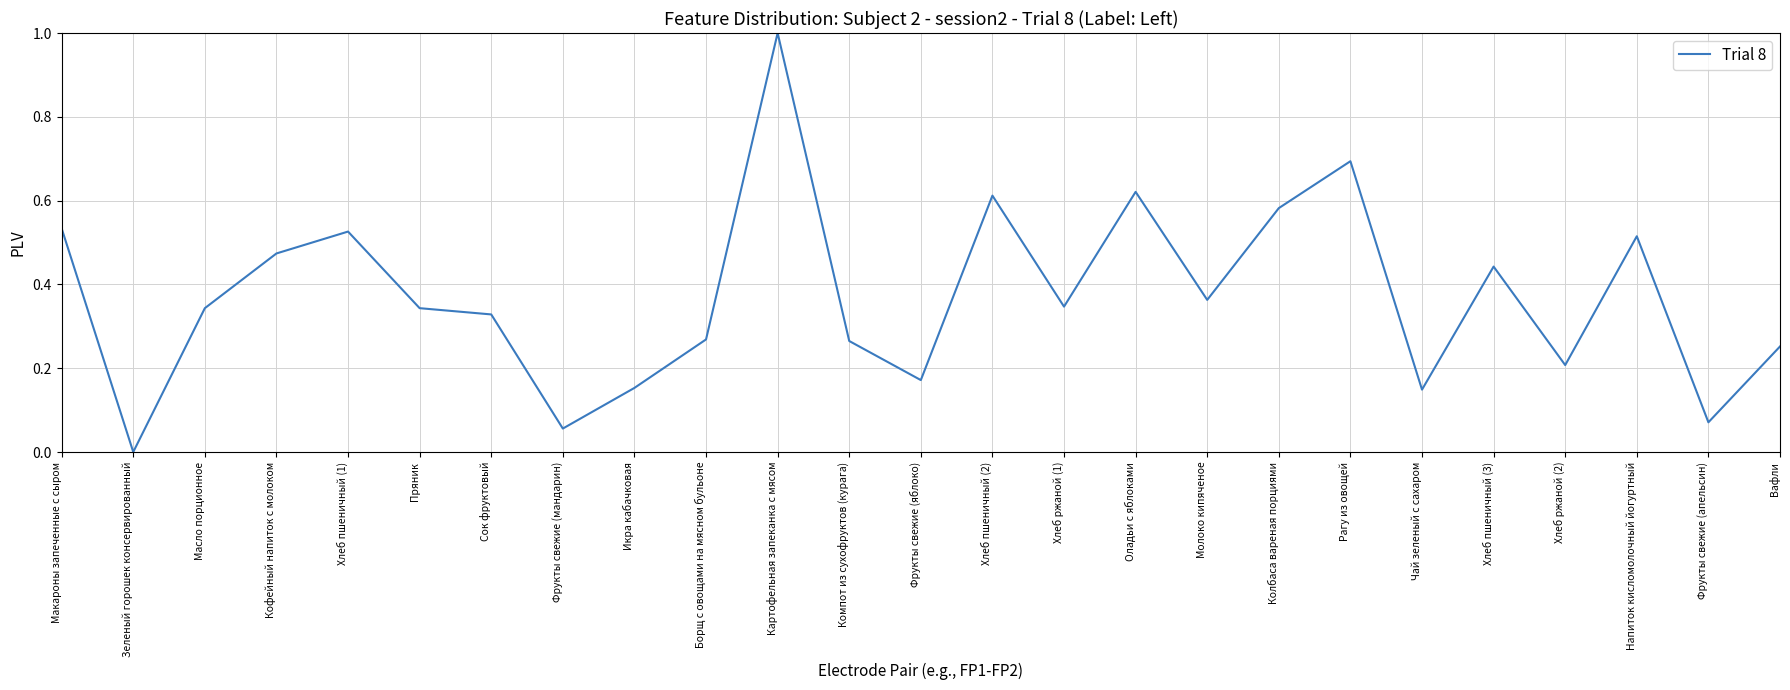

What is the sum of the values at Колбаса вареная порциями and Чай зеленый с сахаром?

0.7